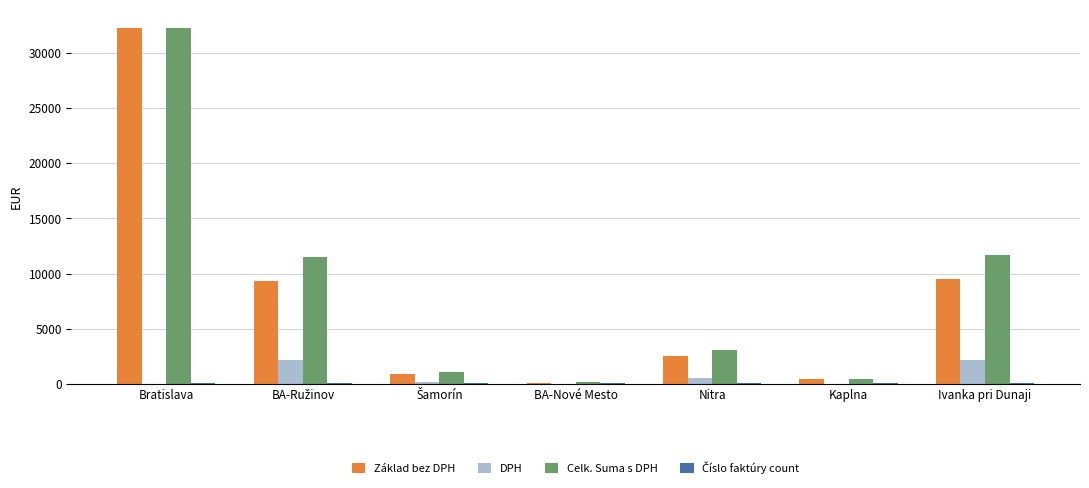

What is the total value across all series at Kaplna?

999.0